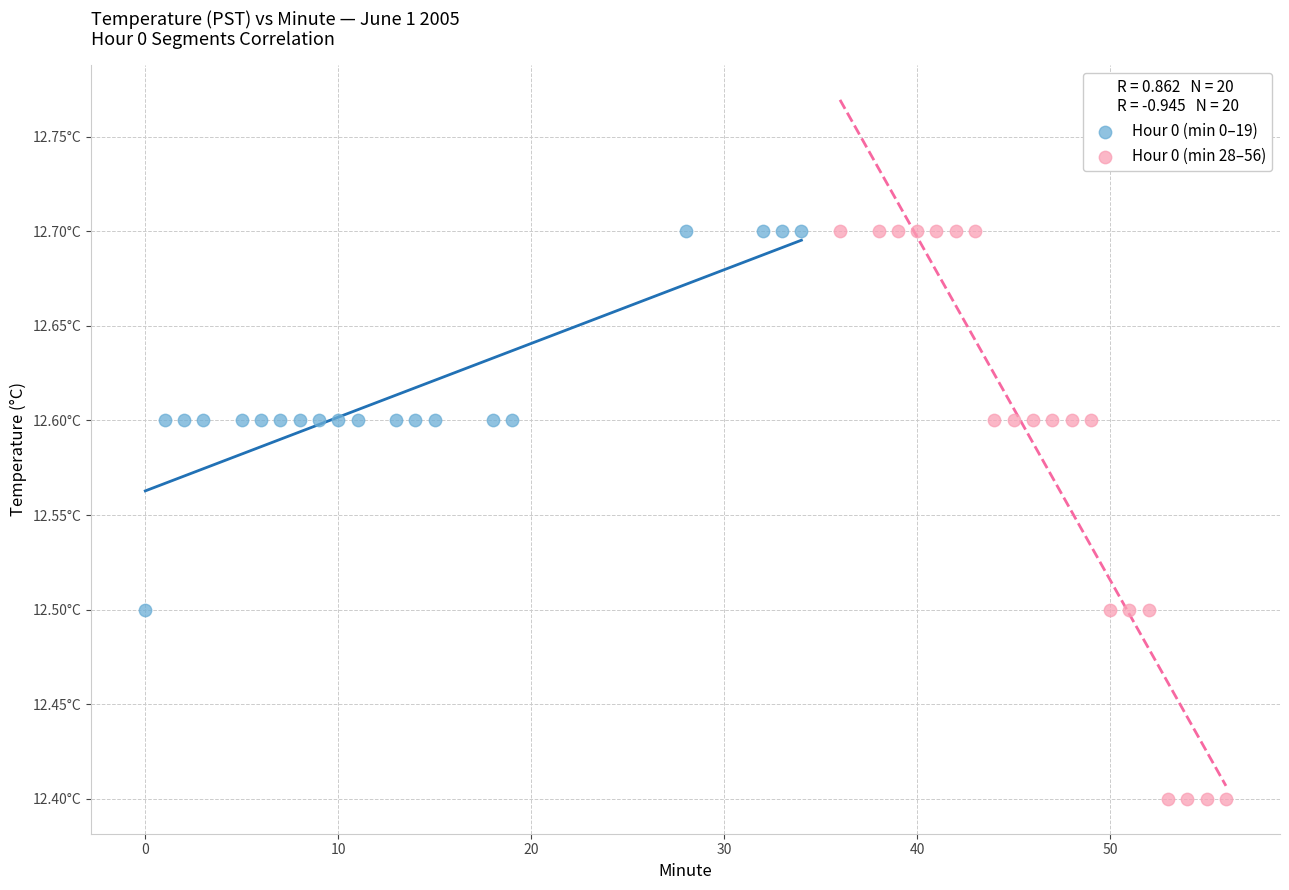

What are all the series names shown in the legend?

Hour 0 (min 0–19), Hour 0 (min 28–56)